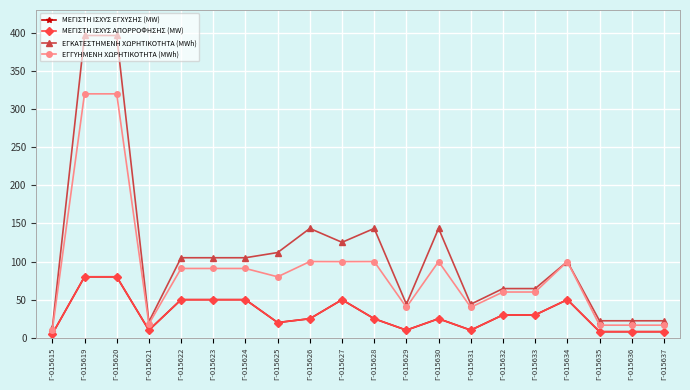

Reading left to right, transcribe all the data shown in this chart.

ΜΕΓΙΣΤΗ ΙΣΧΥΣ ΕΓΧΥΣΗΣ (MW): Γ-015615=5.0	Γ-015619=80.0	Γ-015620=80.0	Γ-015621=10.0	Γ-015622=50.0	Γ-015623=50.0	Γ-015624=50.0	Γ-015625=20.0	Γ-015626=25.0	Γ-015627=50.0	Γ-015628=25.0	Γ-015629=10.0	Γ-015630=25.0	Γ-015631=10.0	Γ-015632=30.0	Γ-015633=30.0	Γ-015634=50.0	Γ-015635=8.0	Γ-015636=8.0	Γ-015637=8.0
ΜΕΓΙΣΤΗ ΙΣΧΥΣ ΑΠΟΡΡΟΦΗΣΗΣ (MW): Γ-015615=5.0	Γ-015619=80.0	Γ-015620=80.0	Γ-015621=10.0	Γ-015622=50.0	Γ-015623=50.0	Γ-015624=50.0	Γ-015625=20.0	Γ-015626=25.0	Γ-015627=50.0	Γ-015628=25.0	Γ-015629=10.0	Γ-015630=25.0	Γ-015631=10.0	Γ-015632=30.0	Γ-015633=30.0	Γ-015634=50.0	Γ-015635=8.0	Γ-015636=8.0	Γ-015637=8.0
ΕΓΚΑΤΕΣΤΗΜΕΝΗ ΧΩΡΗΤΙΚΟΤΗΤΑ (MWh): Γ-015615=12.5	Γ-015619=396.6	Γ-015620=396.6	Γ-015621=21.0	Γ-015622=105.0	Γ-015623=105.0	Γ-015624=105.0	Γ-015625=111.8	Γ-015626=143.4	Γ-015627=125.2	Γ-015628=143.4	Γ-015629=44.0	Γ-015630=143.4	Γ-015631=44.0	Γ-015632=64.5	Γ-015633=64.5	Γ-015634=100.0	Γ-015635=22.3	Γ-015636=22.3	Γ-015637=22.3
ΕΓΓΥΗΜΕΝΗ ΧΩΡΗΤΙΚΟΤΗΤΑ (MWh): Γ-015615=10.0	Γ-015619=320.0	Γ-015620=320.0	Γ-015621=18.2	Γ-015622=90.9	Γ-015623=90.9	Γ-015624=90.9	Γ-015625=80.0	Γ-015626=100.0	Γ-015627=99.9	Γ-015628=100.0	Γ-015629=40.0	Γ-015630=100.0	Γ-015631=40.0	Γ-015632=60.0	Γ-015633=60.0	Γ-015634=100.0	Γ-015635=16.5	Γ-015636=16.5	Γ-015637=16.5